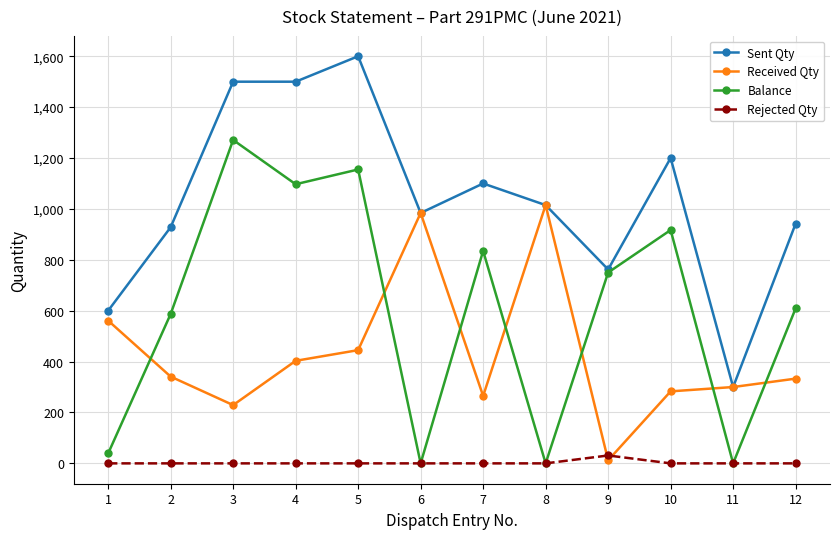

Reading right to left, transcribe all the data shown in this chart.

Sent Qty: 12=942	11=300	10=1200	9=762	8=1015	7=1100	6=984	5=1600	4=1500	3=1500	2=928	1=600
Received Qty: 12=333	11=300	10=283	9=12	8=1015	7=265	6=984	5=445	4=403	3=229	2=341	1=561
Balance: 12=609	11=0	10=917	9=750	8=0	7=835	6=0	5=1155	4=1097	3=1271	2=587	1=39
Rejected Qty: 12=0	11=0	10=0	9=31	8=0	7=0	6=0	5=0	4=0	3=0	2=0	1=0